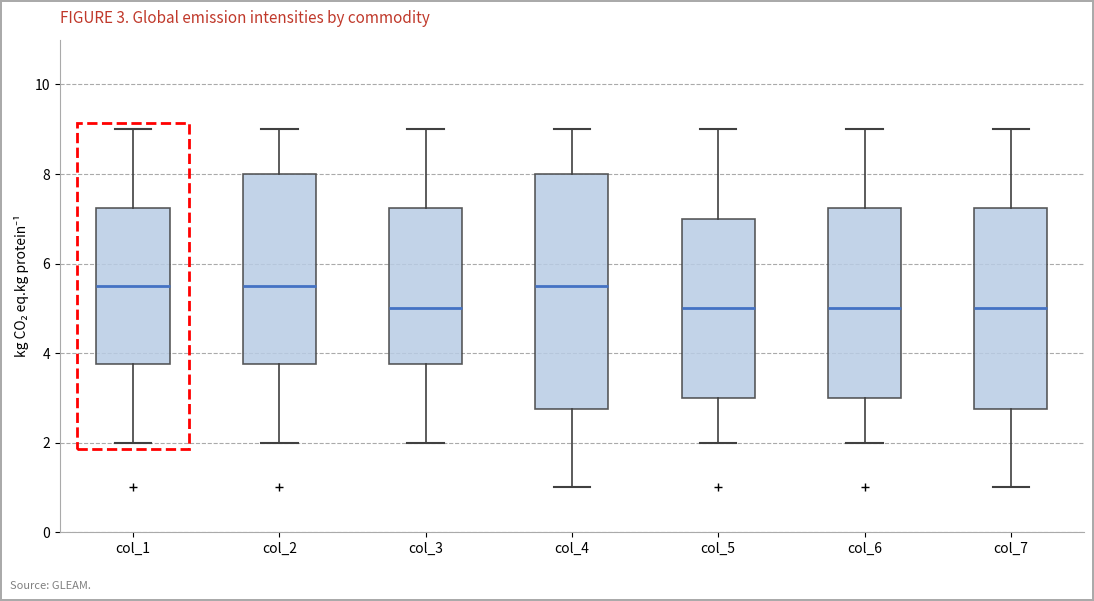

Comparing the boxes themselves (not the whiskers), which one is the tallest?

col_4